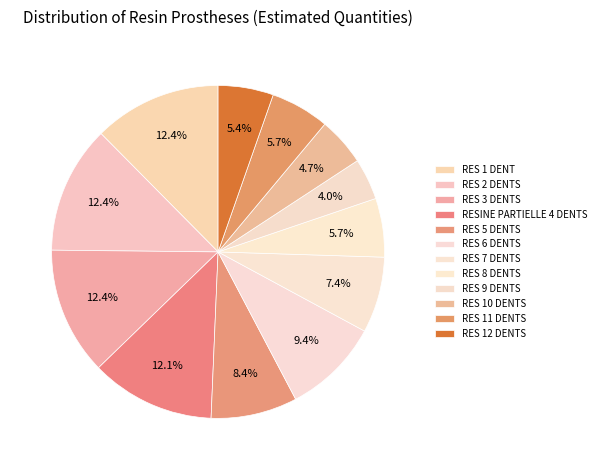

How many segments does this pie chart have?

12